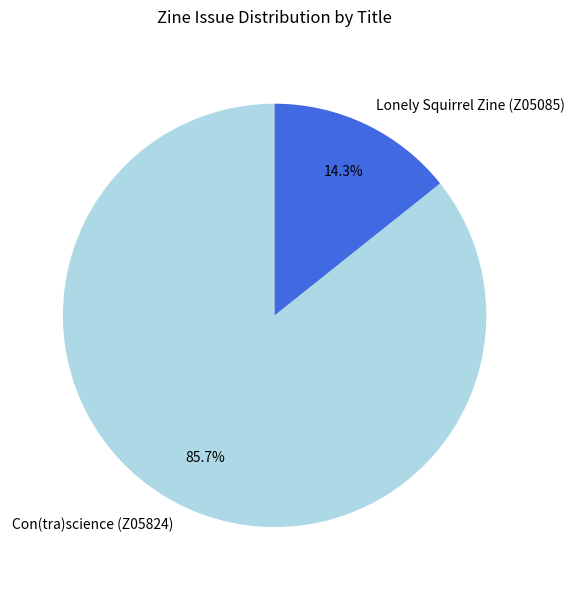

What percentage is NOT represented by Lonely Squirrel Zine (Z05085)?

85.7%